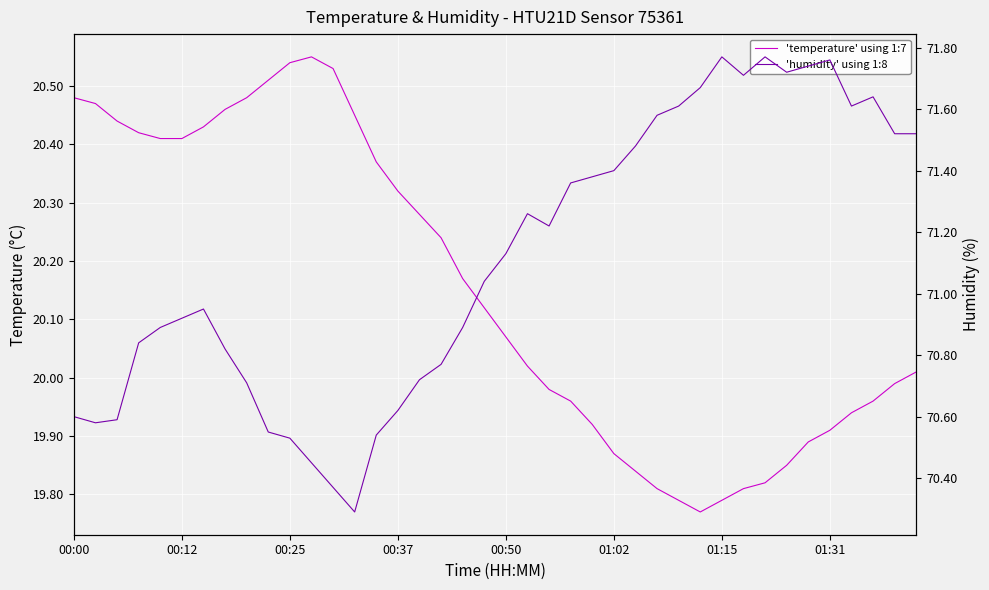

Where is the first local maximum for 'temperature' using 1:7?

11